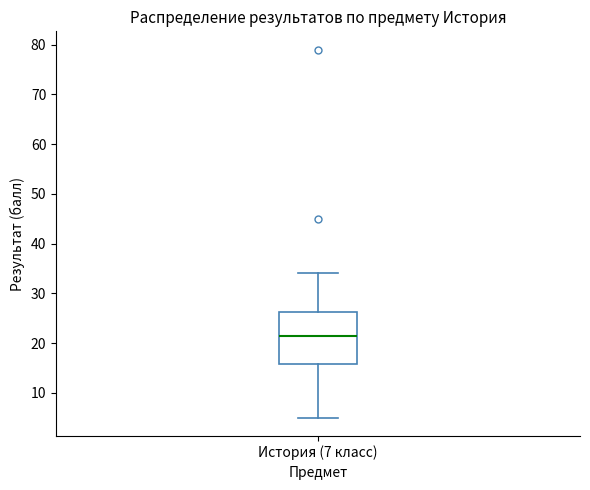

Read this box plot against the y-axis: the position of the median line, the range covered by the box, and the ends of both whiskers. The values are not printed on the chart, so give them approximately, as read against the axis.

median 22, box 16 to 26, whiskers 5 to 34